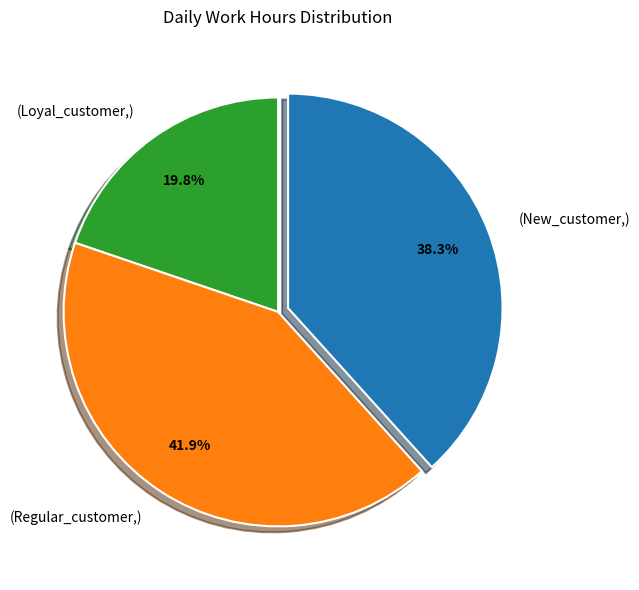

Which slice is the smallest?

(Loyal_customer,)